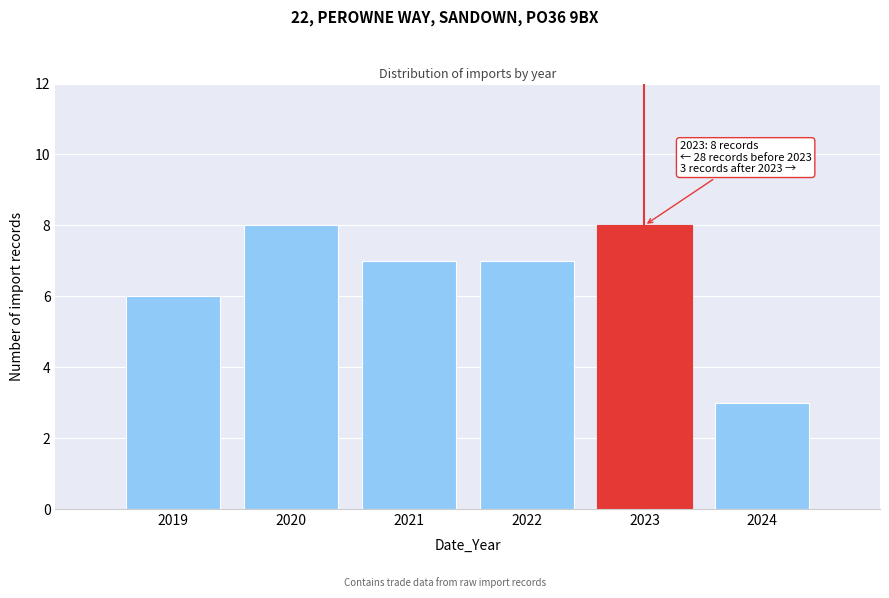

Reading right to left, list all the values displayed in this chart.

2024=3	2023=8	2022=7	2021=7	2020=8	2019=6